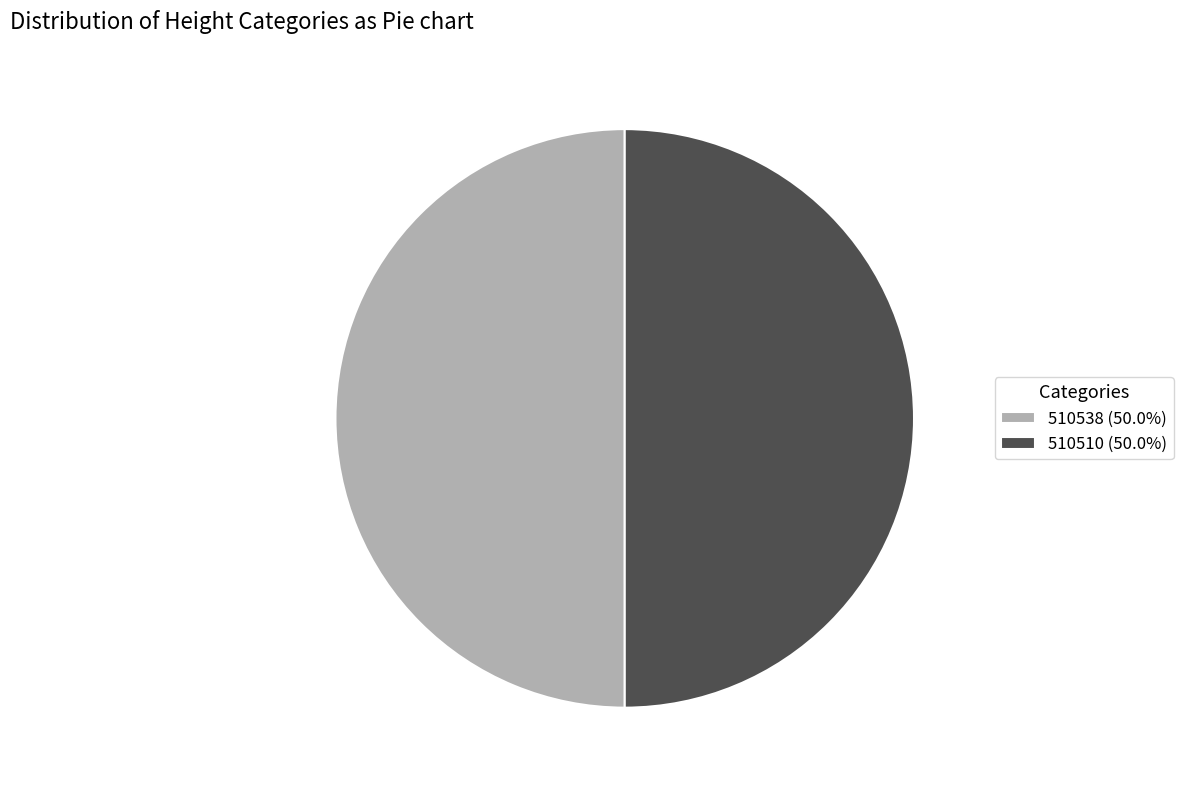

What is the ratio of the value at 510538 (50.0%) to the value at 510510 (50.0%)?

1.0